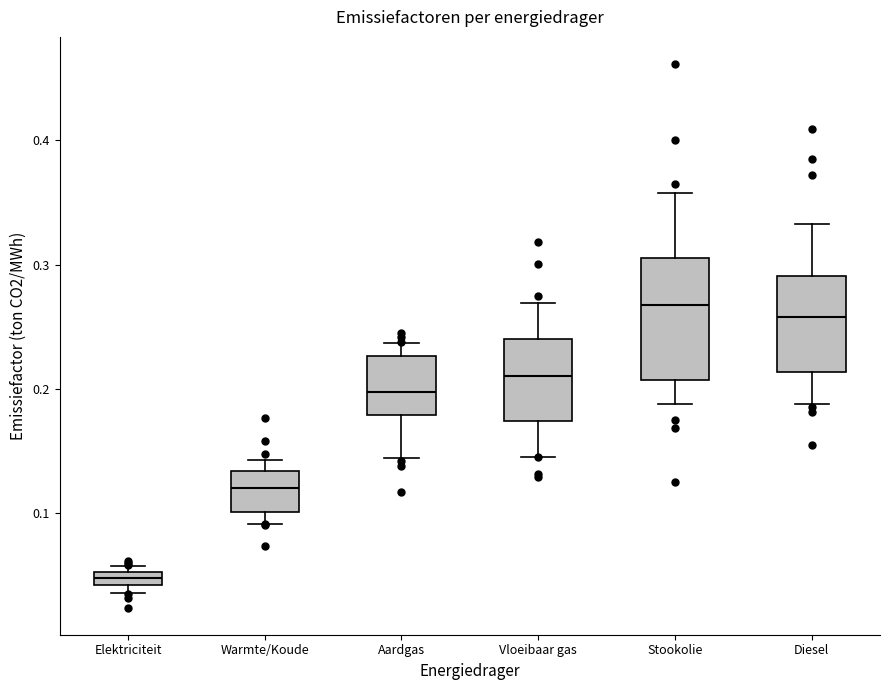

Where does the upper whisker of the box for Stookolie end on the y-axis? The values are not printed on the chart, so give them approximately, as read against the axis.

0.36